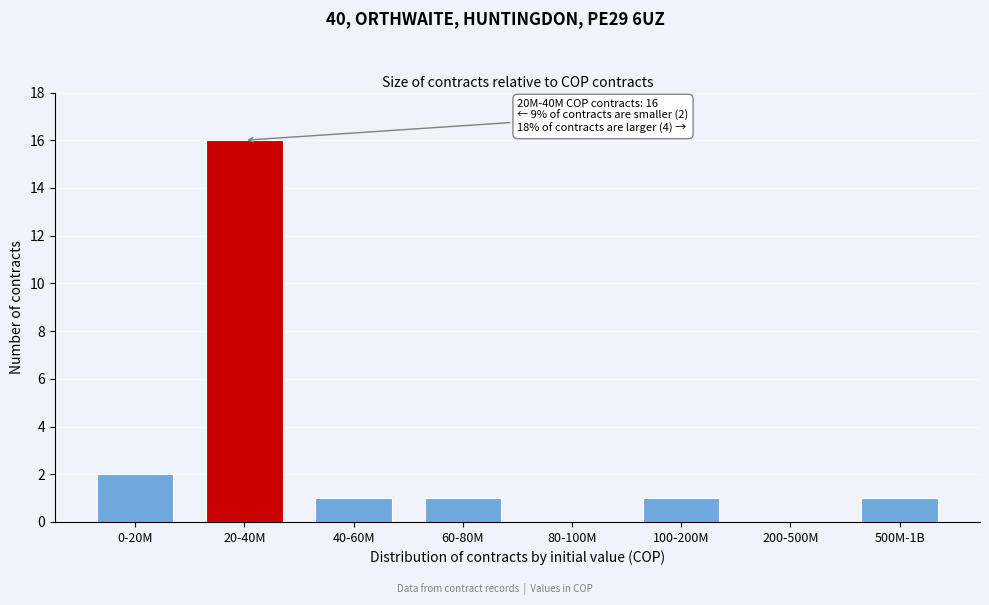

Reading left to right, transcribe all the data shown in this chart.

0-20M=2	20-40M=16	40-60M=1	60-80M=1	80-100M=0	100-200M=1	200-500M=0	500M-1B=1